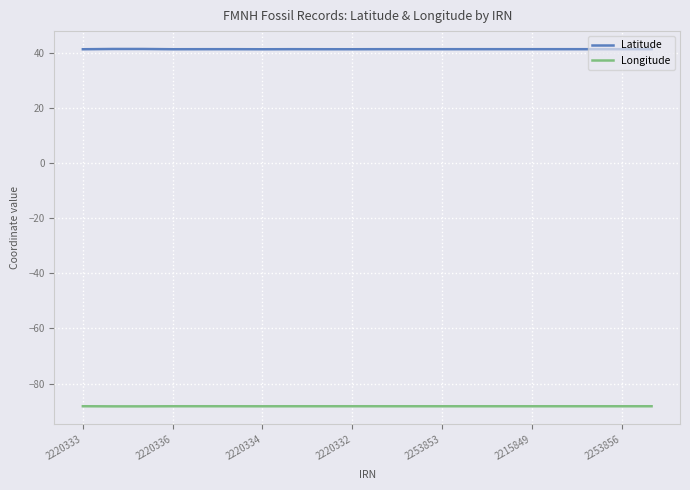

What is the maximum value shown in the chart?

41.3